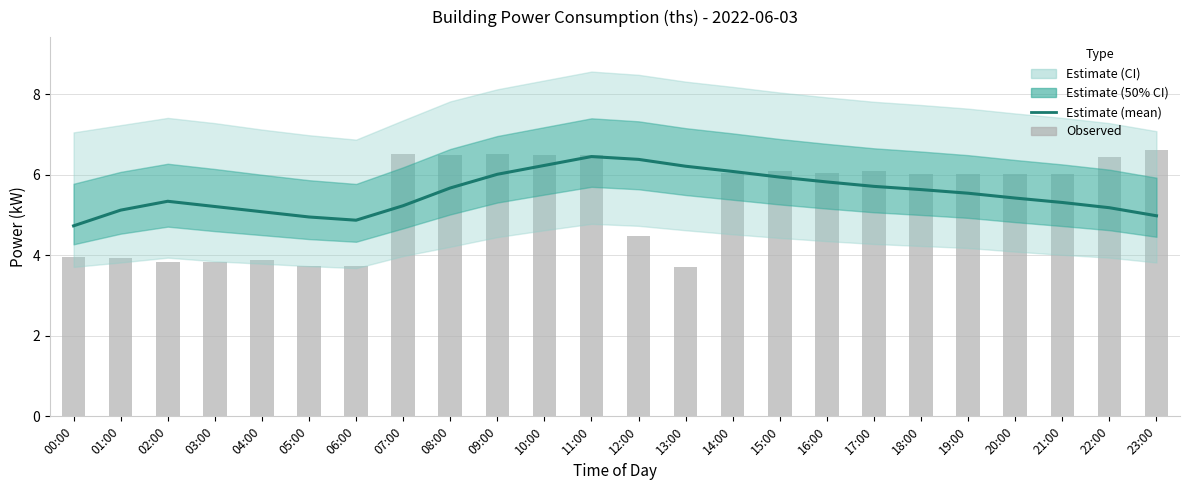

At which category does the chart reach its minimum across all series?

13:00